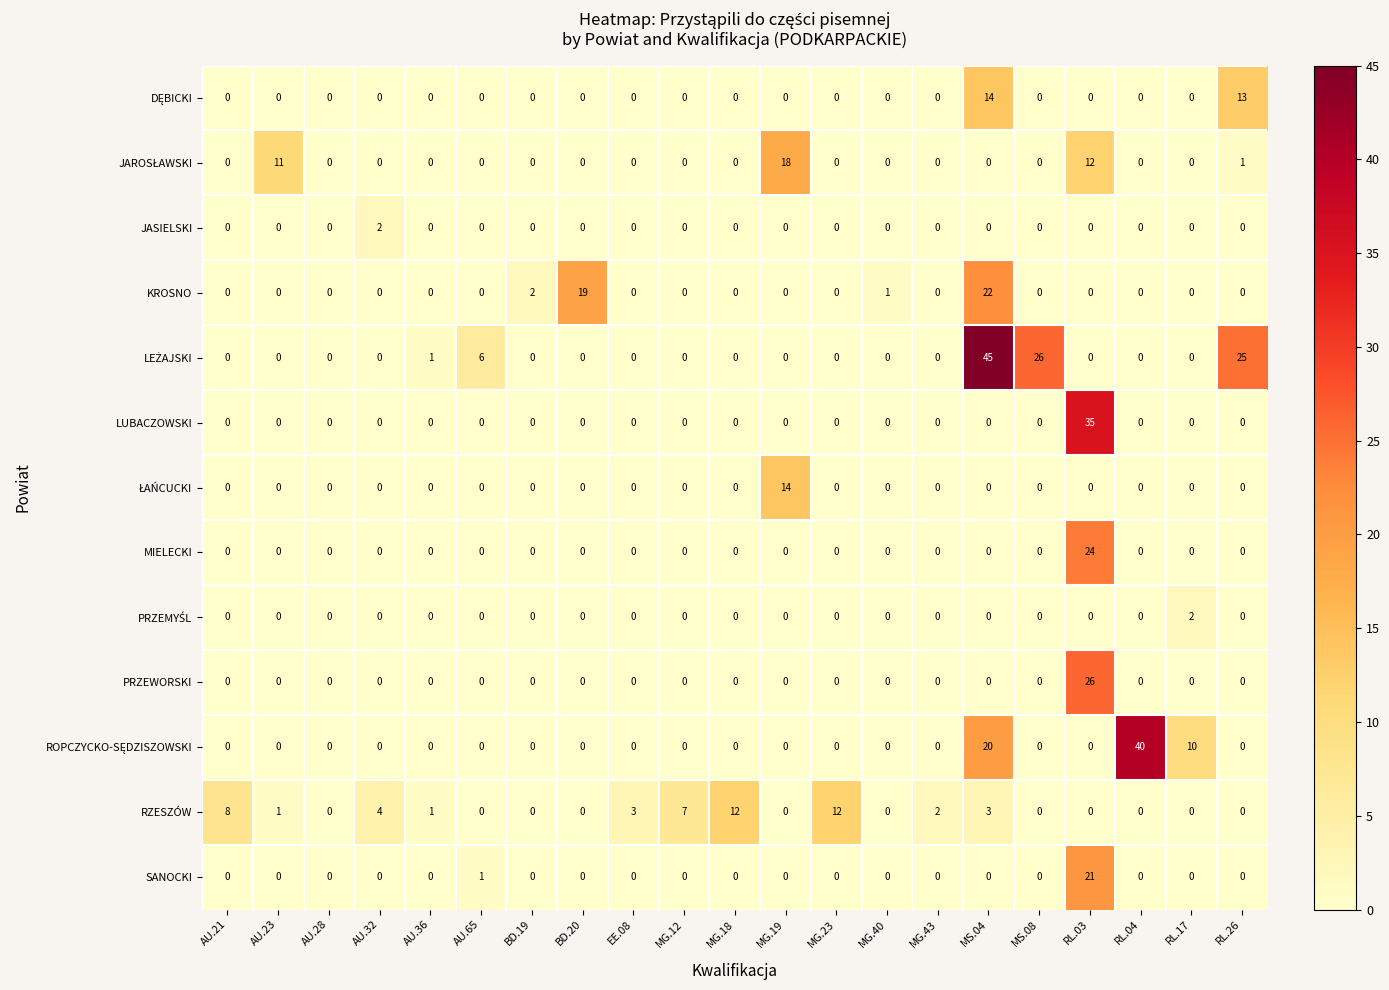

Count the number of data series in this chart.

13